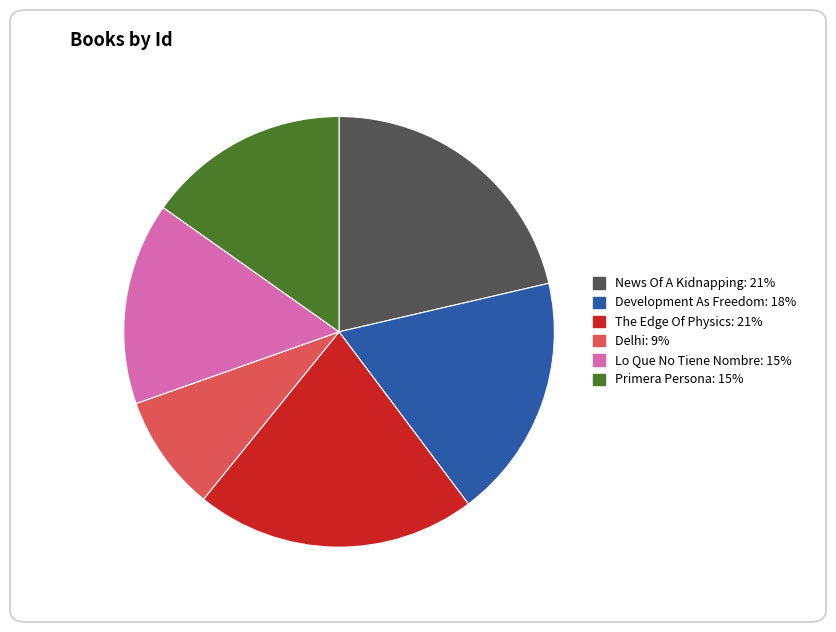

Approximately how many times larger is the value at News Of A Kidnapping compared to Development As Freedom?

1.2